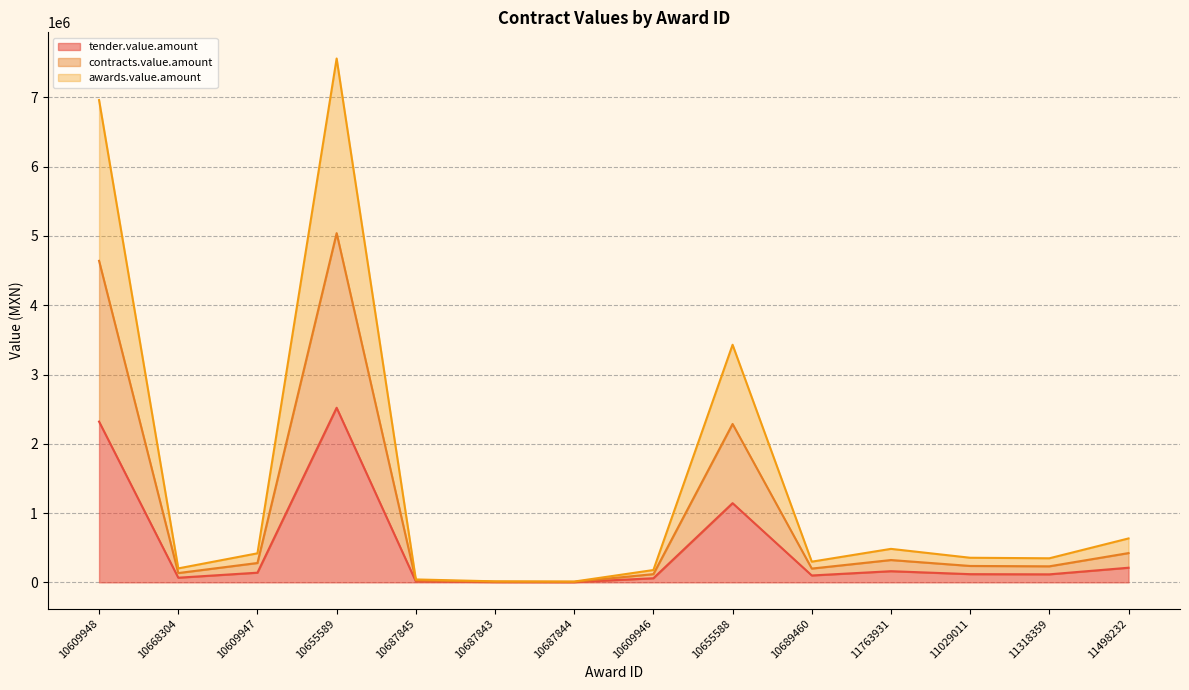

What is the greatest value displayed?

7561716.0